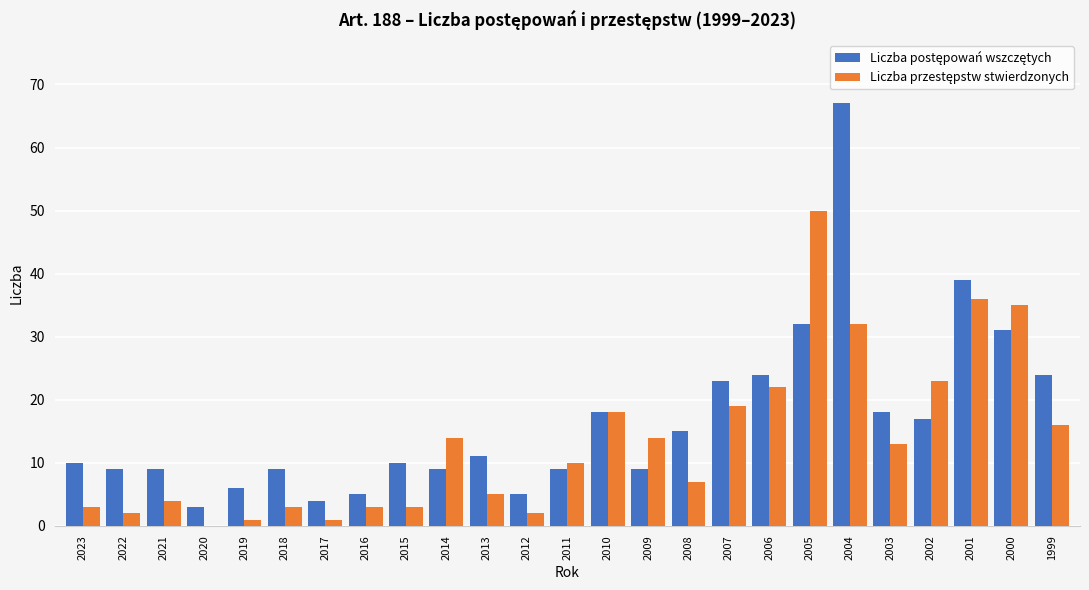

What is the total value across all series at 2014?

23